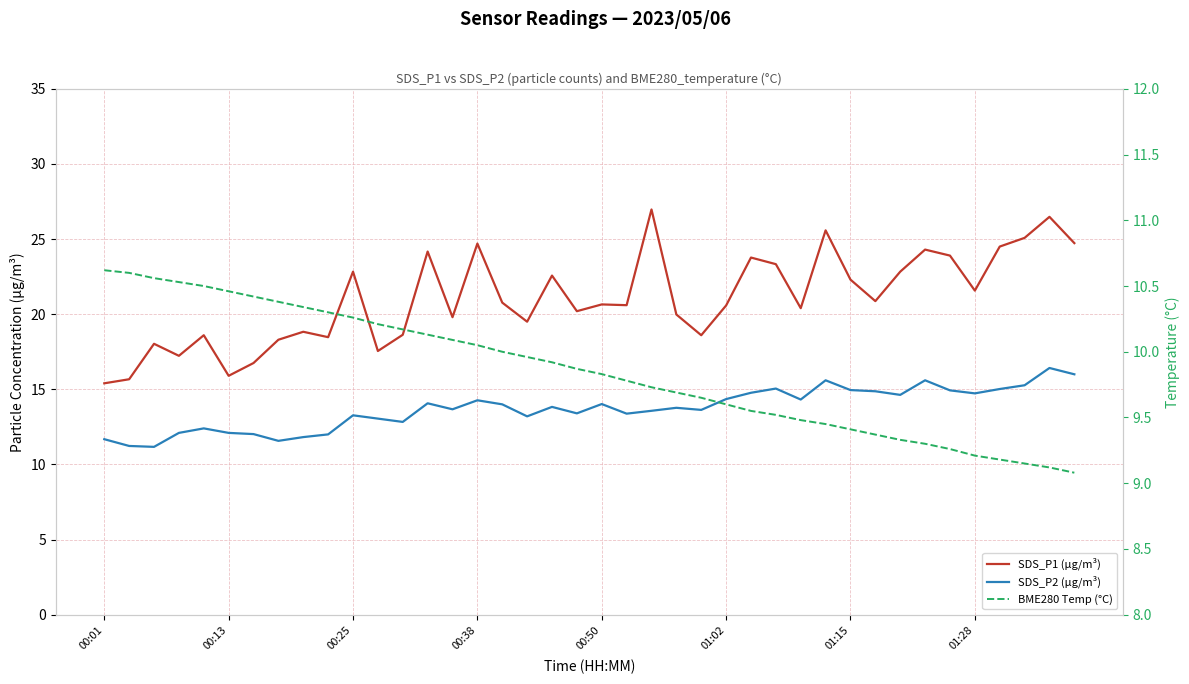

Between 16 and 38, which series saw the biggest shift?

SDS_P1 (µg/m³)